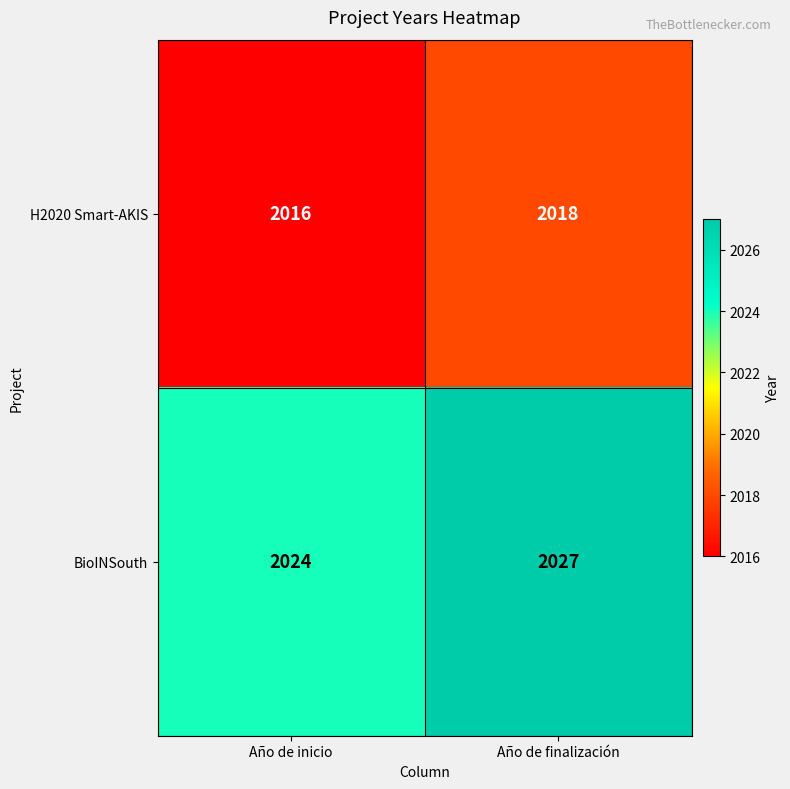

Rank the series at Año de inicio from highest to lowest value.

BioINSouth, H2020 Smart-AKIS